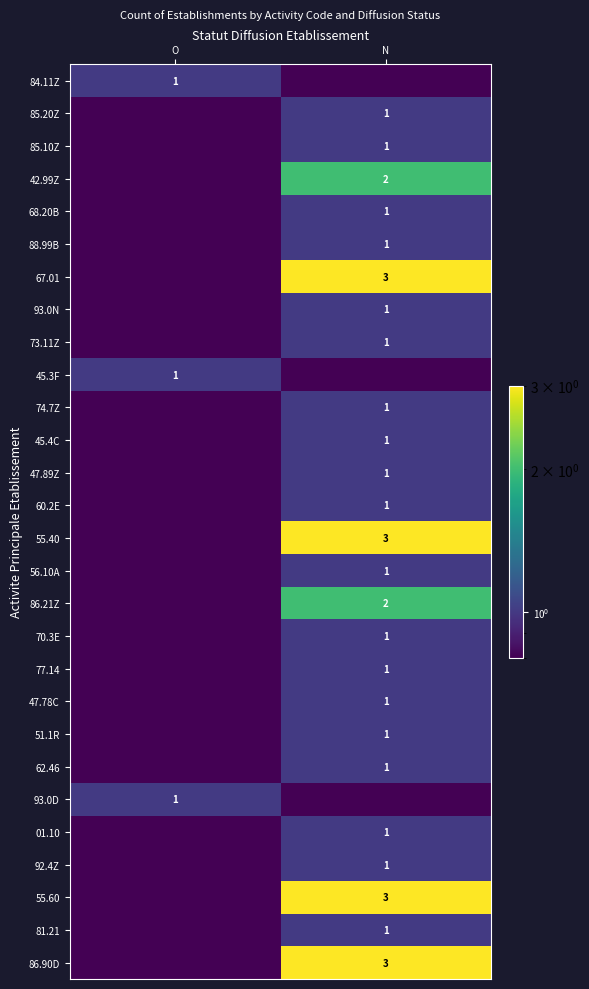

The 93.0D series shows 1.0 at O. True or false?

True